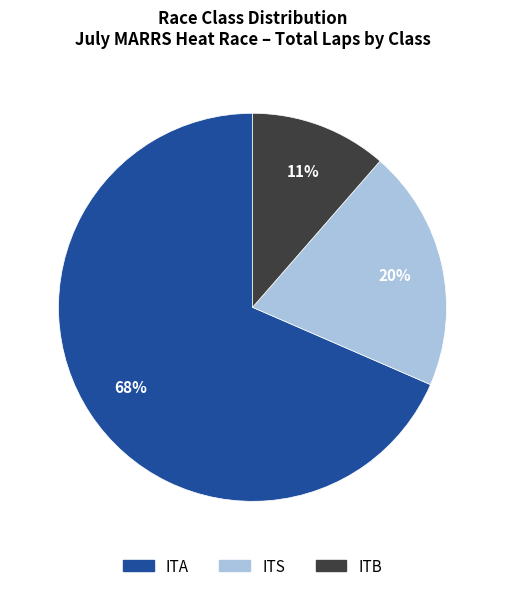

To the nearest percent, what portion does ITB represent?

11%